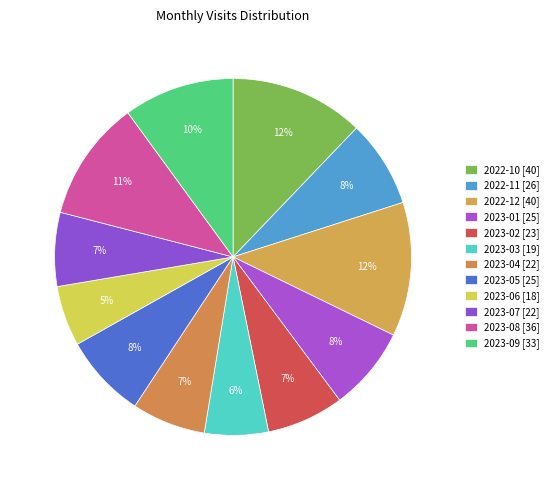

Rank the categories by value from lowest to highest.

2023-06, 2023-03, 2023-04, 2023-07, 2023-02, 2023-01, 2023-05, 2022-11, 2023-09, 2023-08, 2022-10, 2022-12